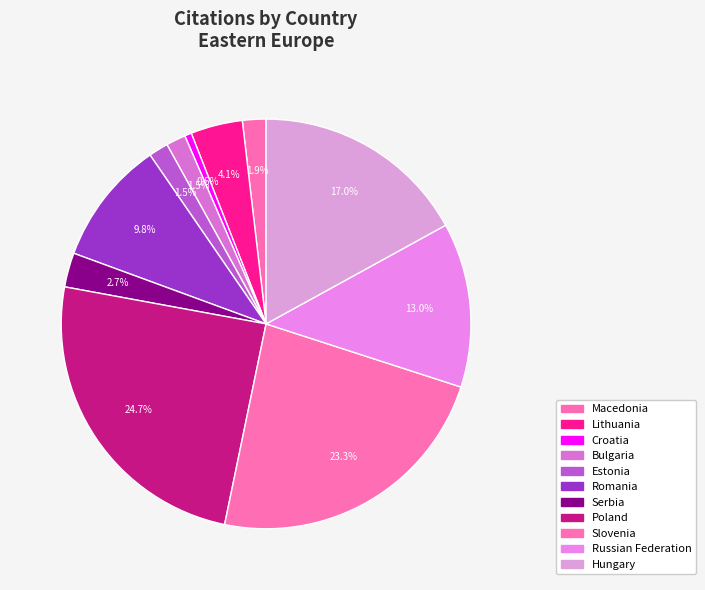

What percentage is the Serbia slice, to the nearest percent?

3%